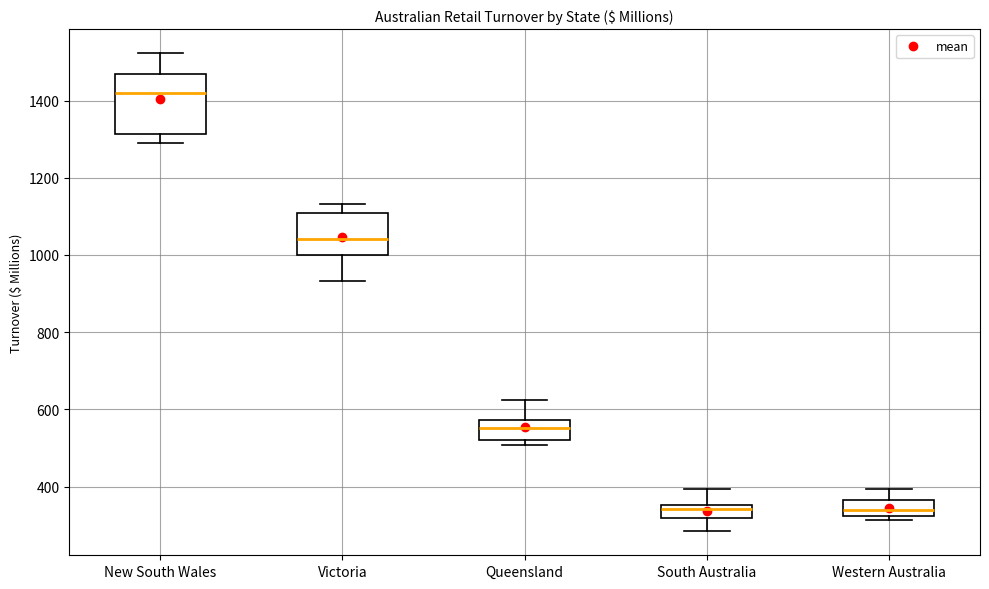

Reading left to right, read every box against the y-axis: the position of its median line, the range the box covers, and the ends of its whiskers. The values are not printed on the chart, so give them approximately, as read against the axis.

New South Wales: median 1420, box 1320 to 1460, whiskers 1280 to 1520
Victoria: median 1040, box 1000 to 1100, whiskers 940 to 1140
Queensland: median 560, box 520 to 580, whiskers 500 to 620
South Australia: median 340, box 320 to 360, whiskers 280 to 400
Western Australia: median 340, box 320 to 360, whiskers 320 (just below the box's lower edge) to 400